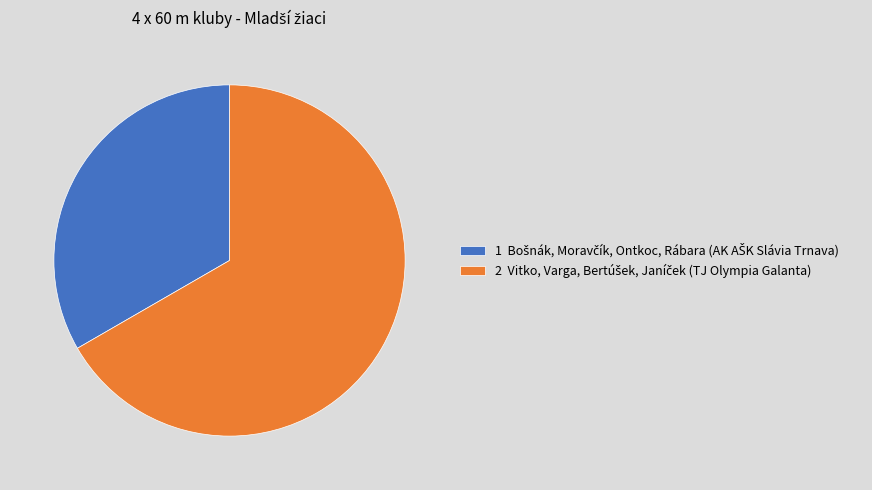

Does any single category account for the majority?

Yes